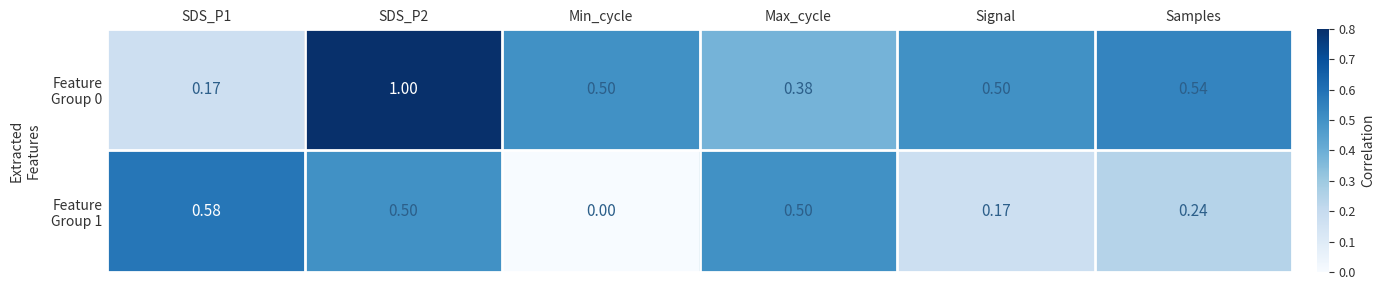

Count the number of categories in the chart.

6